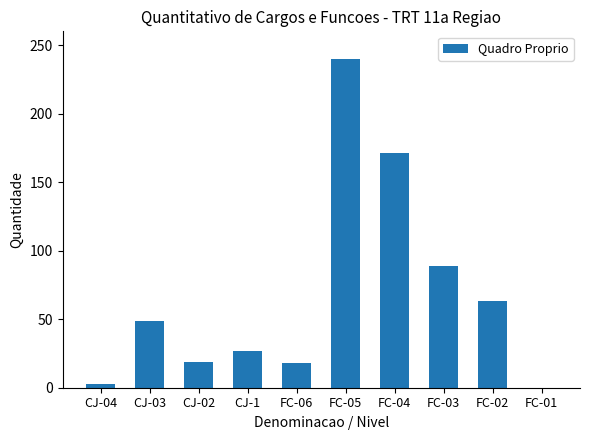

At which label is the value closest to 120?

FC-03